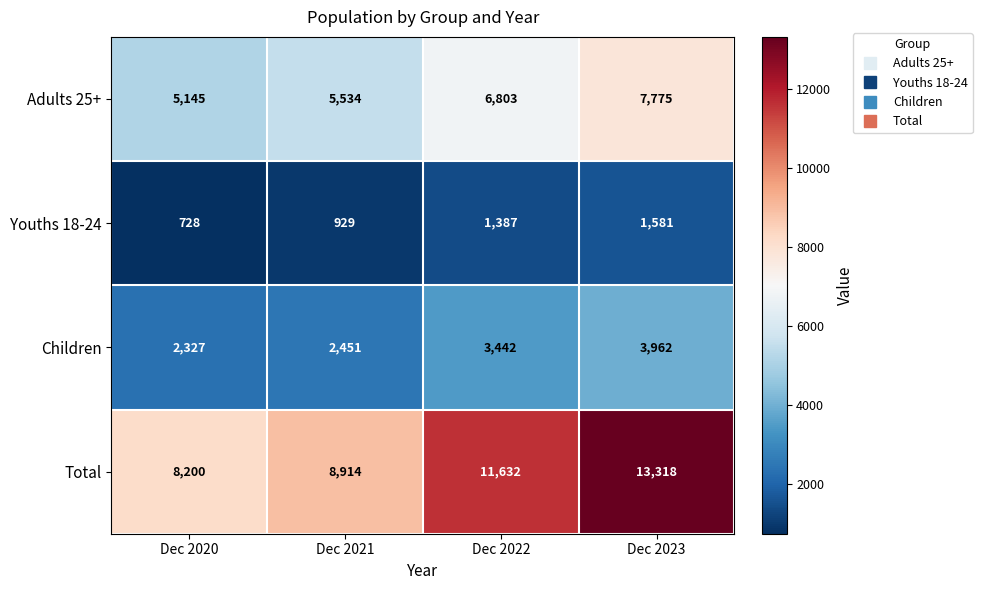

How many data points in Total are less than 11632?

2